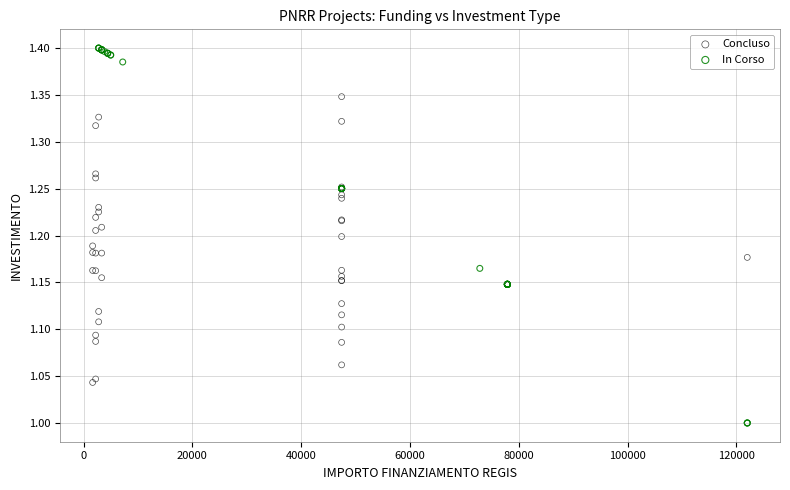

Which series contains the lowest Y value?

In Corso